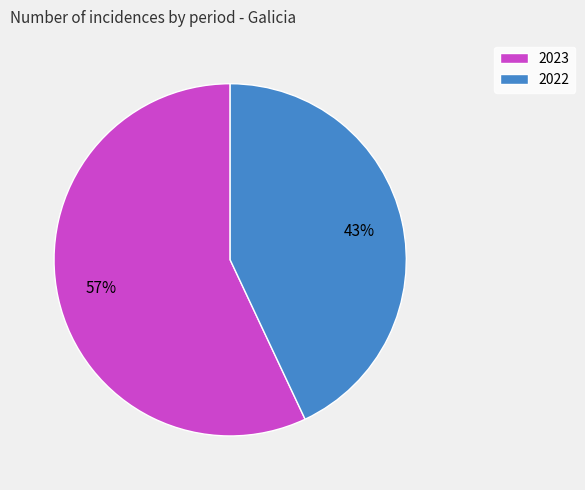

To the nearest percent, what percentage of the pie is 2022?

43%